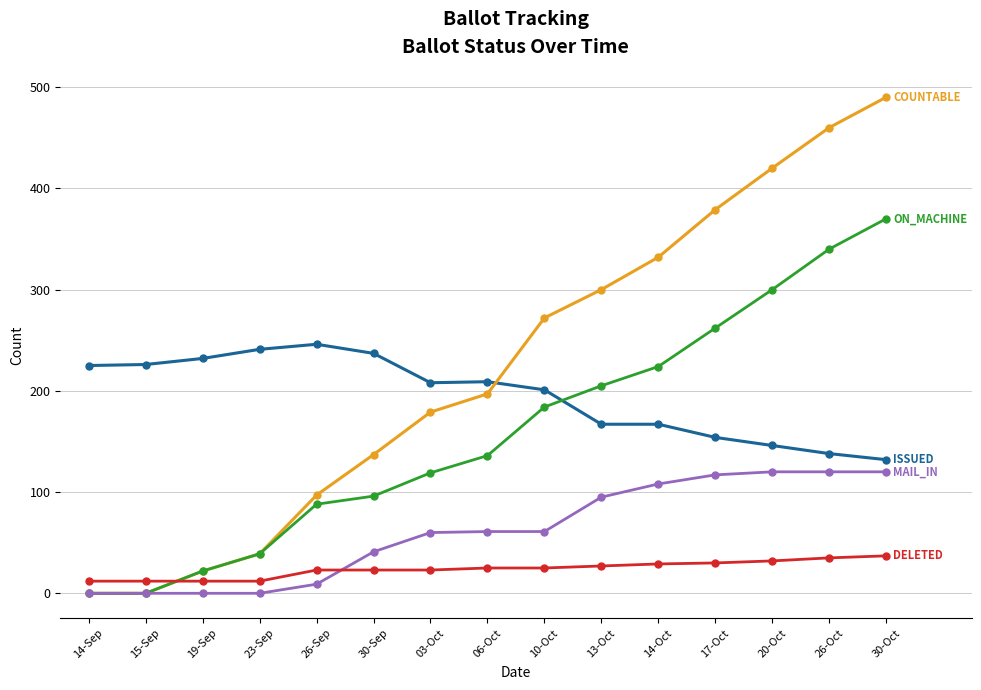

What is the label of the 3rd point from the right?

20-Oct